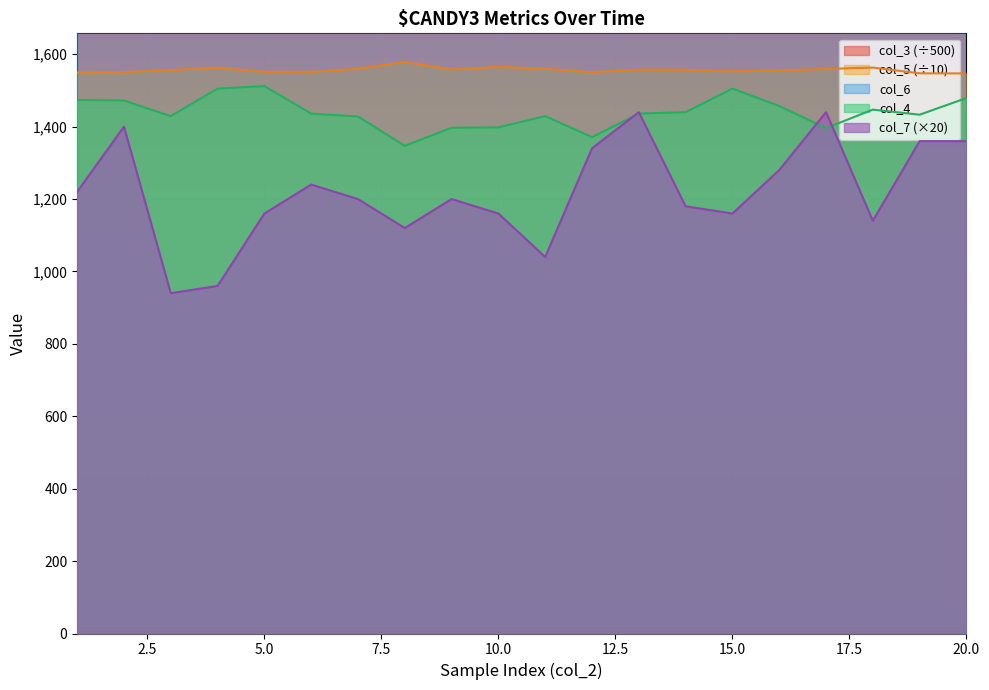

What is the value of the col_6_val point at the 6th from the left?

3285.0